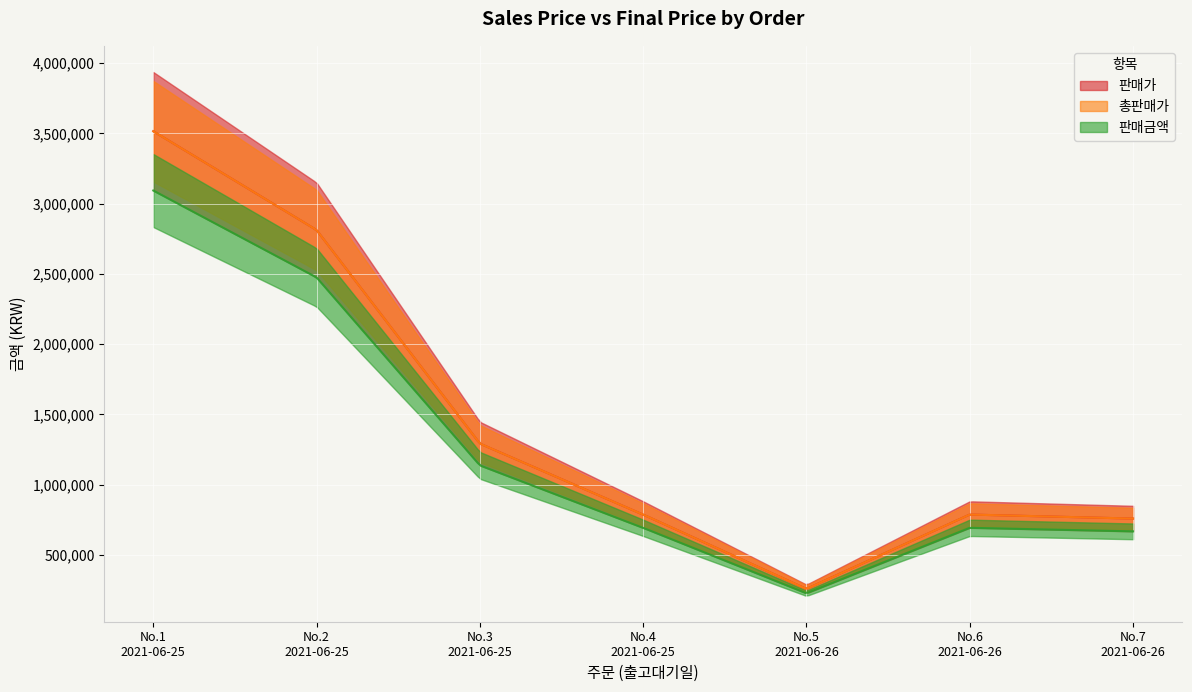

How many interior local valleys does the 판매금액 series have?

1